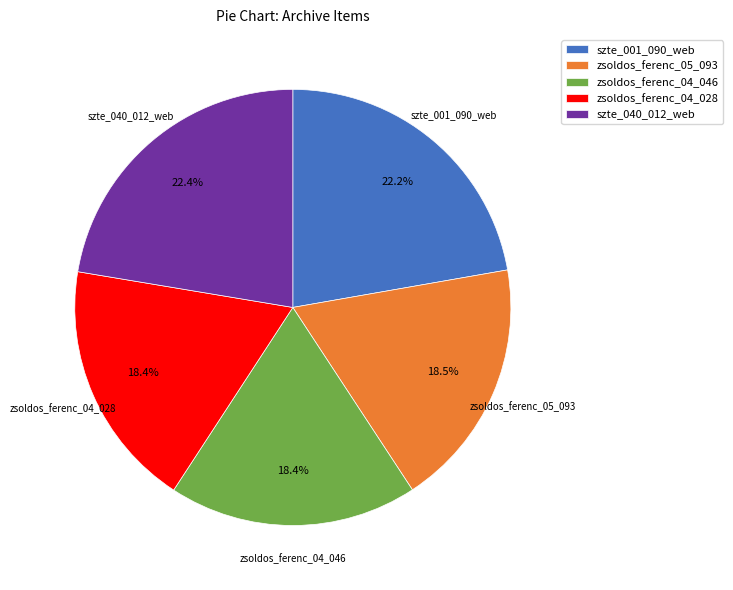

To the nearest percent, what is the average slice percentage?

20%